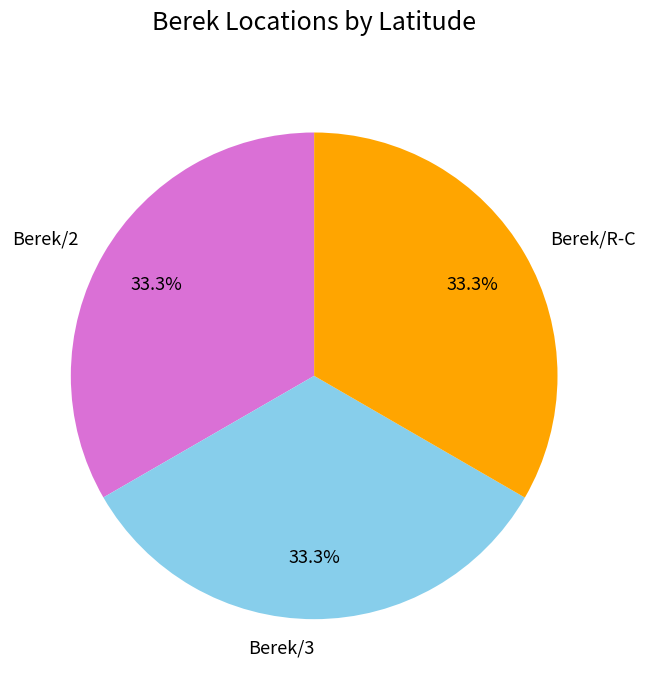

How much of the chart is everything except Berek/2?

66.7%